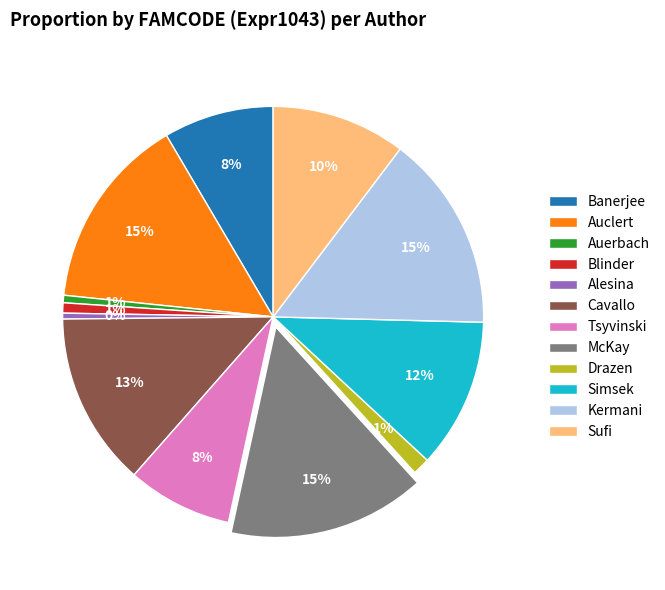

Is it true that Drazen is 11% of the pie?

False